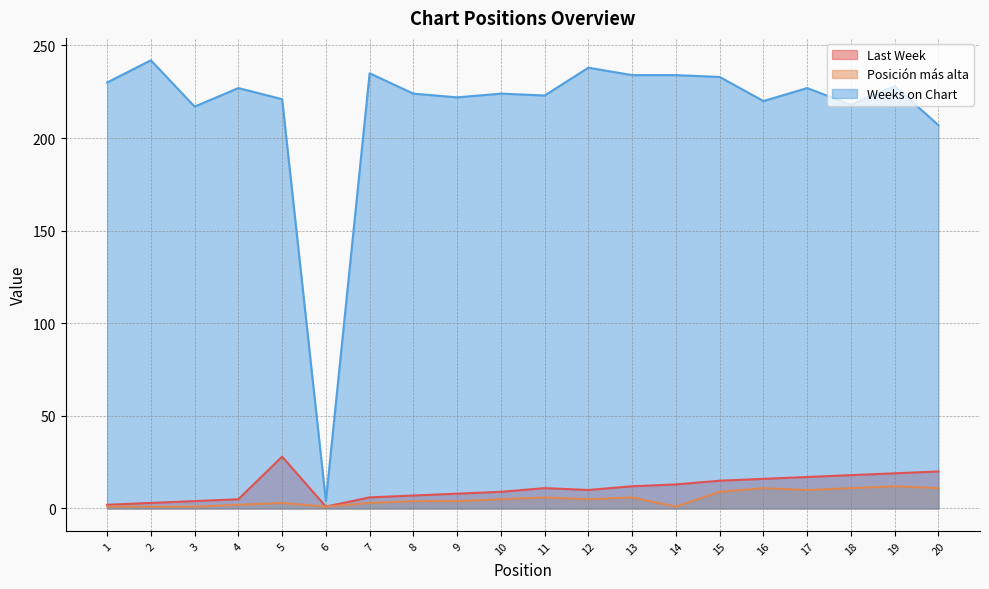

Rank the categories by Weeks on Chart value from highest to lowest.

2, 12, 7, 13, 14, 15, 1, 19, 4, 17, 8, 10, 11, 9, 5, 16, 18, 3, 20, 6